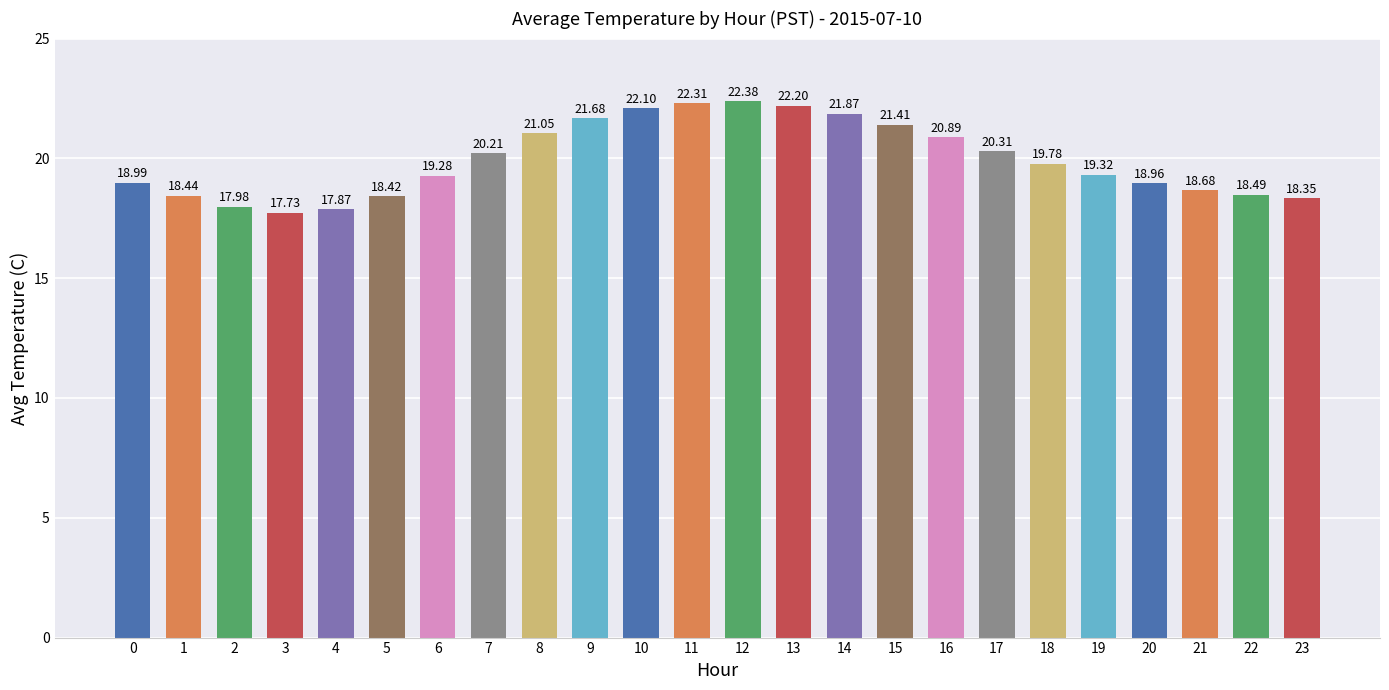

List the labels in order of value, smallest first.

3, 4, 2, 23, 5, 1, 22, 21, 20, 0, 6, 19, 18, 7, 17, 16, 8, 15, 9, 14, 10, 13, 11, 12